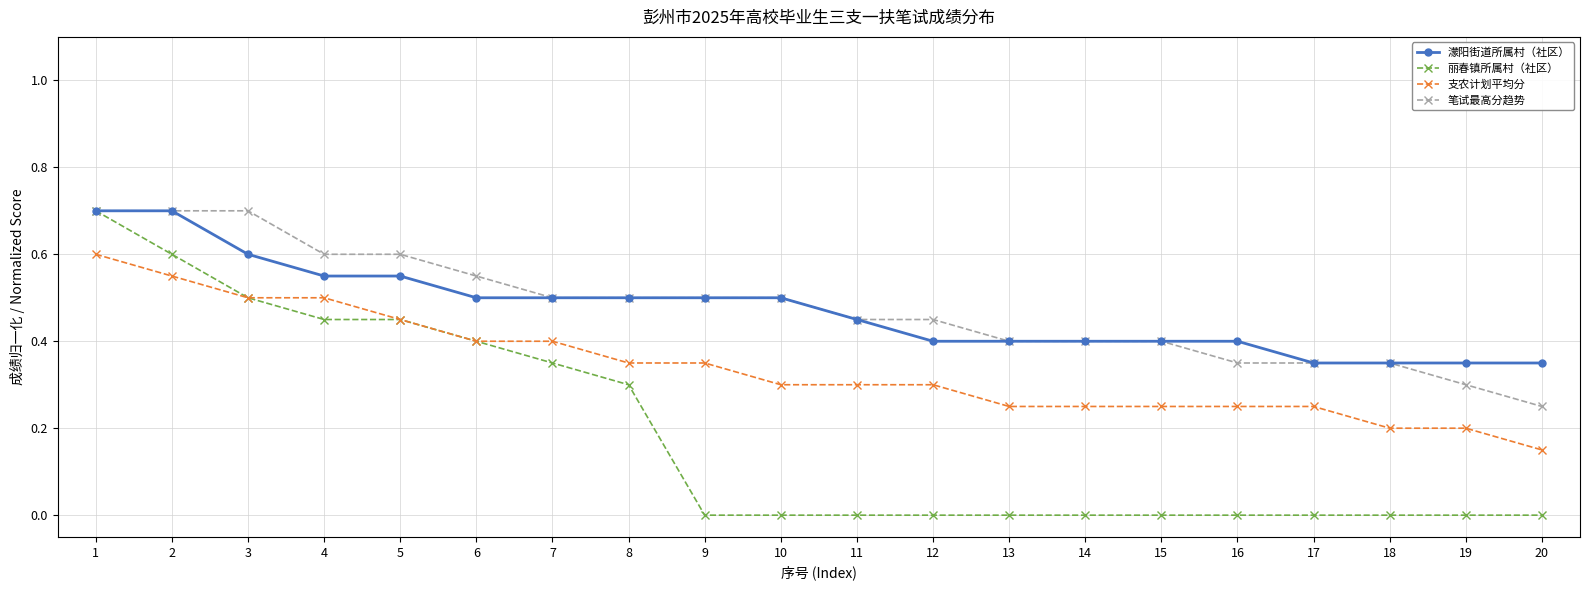

What is the maximum value shown in the chart?

0.7